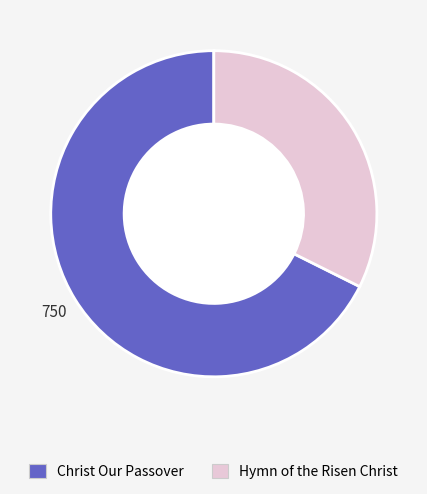

Which slice is the smallest?

Hymn of the Risen Christ